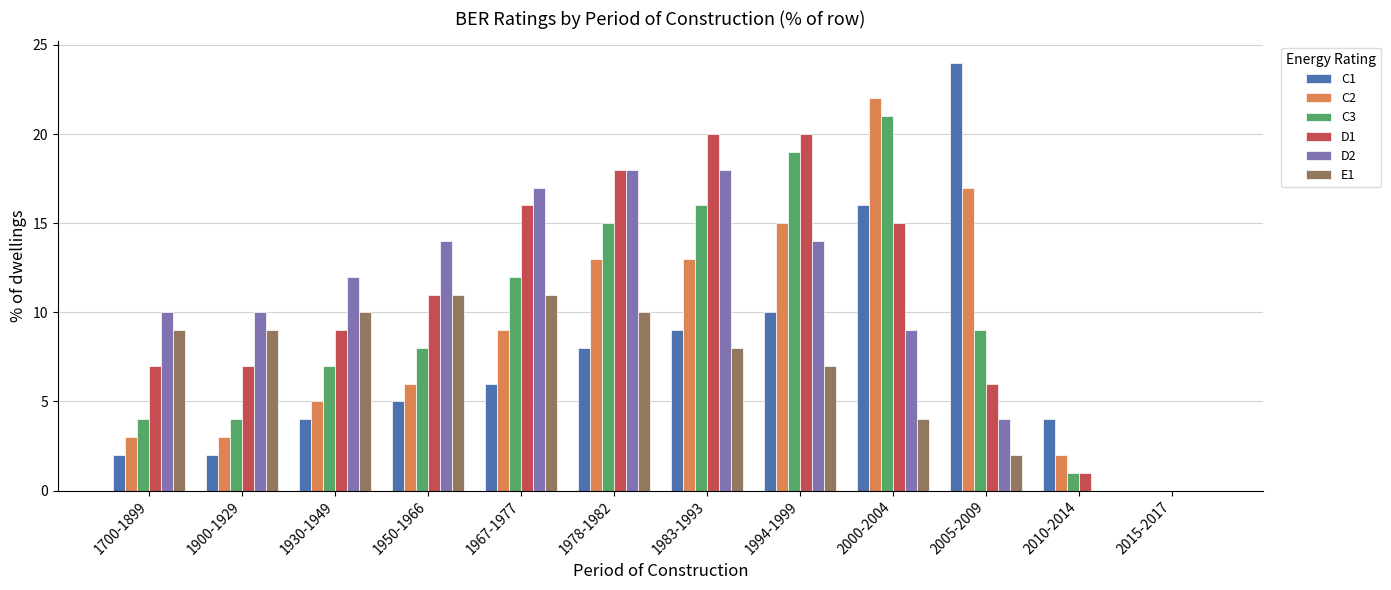

Between 1950-1966 and 1967-1977, which series saw the biggest shift?

D1